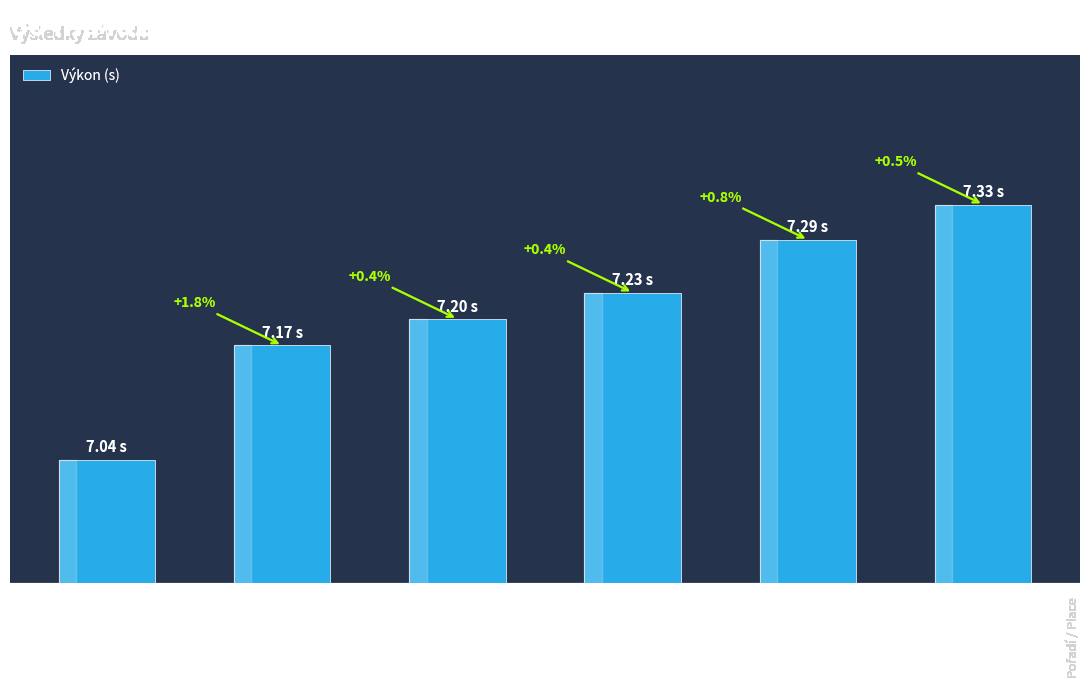

What is the sum of the values at Novotný Marek
(AC Pardubice) and Netymach Vojtěch
(AC Pardubice)?

14.4